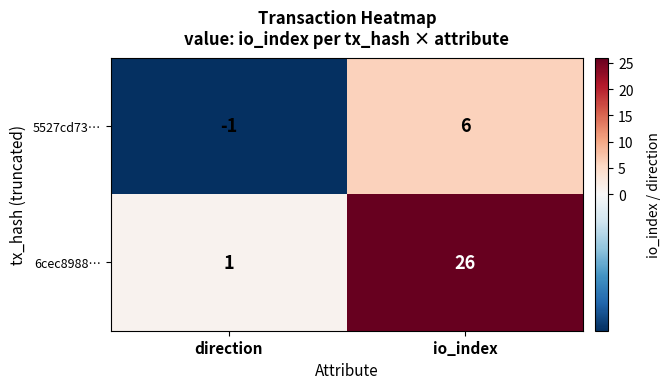

Which series changed the most between direction and io_index?

6cec8988…